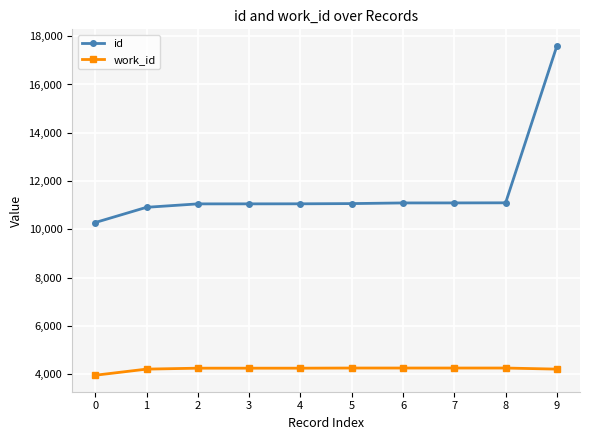

True or false: id and work_id cross at least once.

False